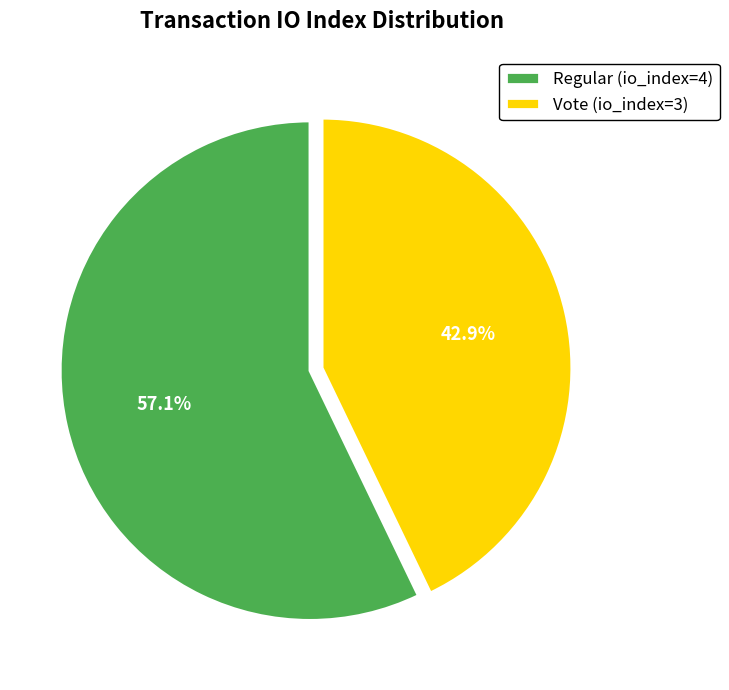

To the nearest percent, what is the difference between the Vote (io_index=3) and Regular (io_index=4) slice percentages?

14%